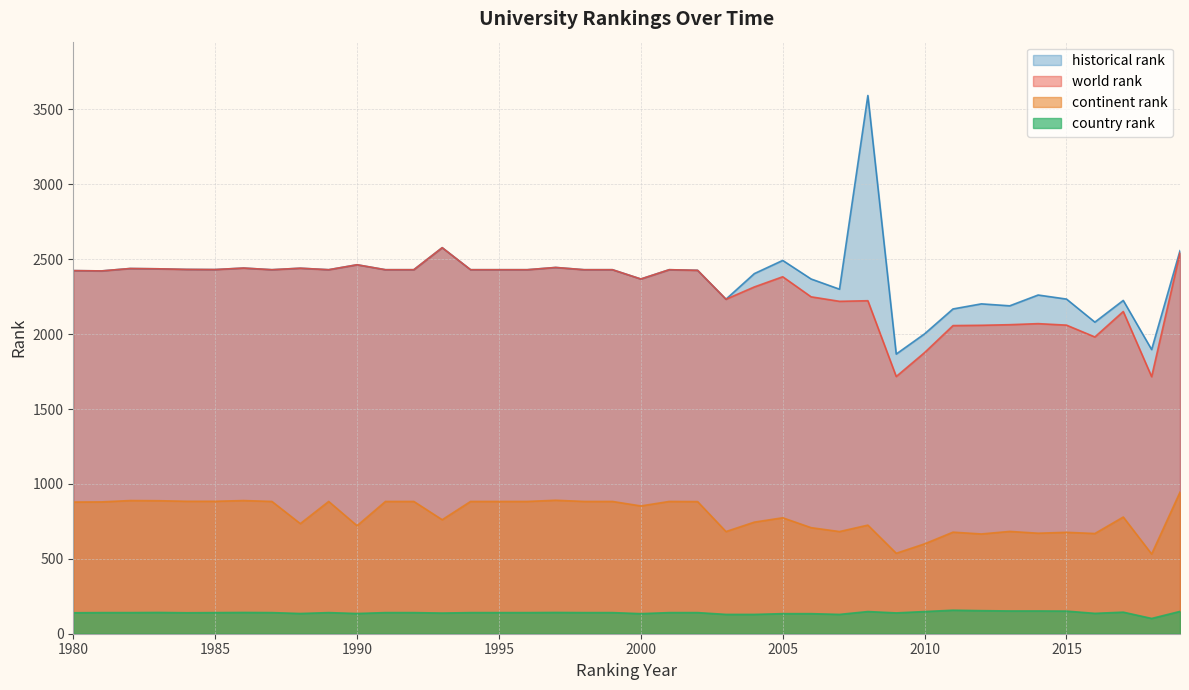

What is the value of the world rank point at the 31st from the left?

1877